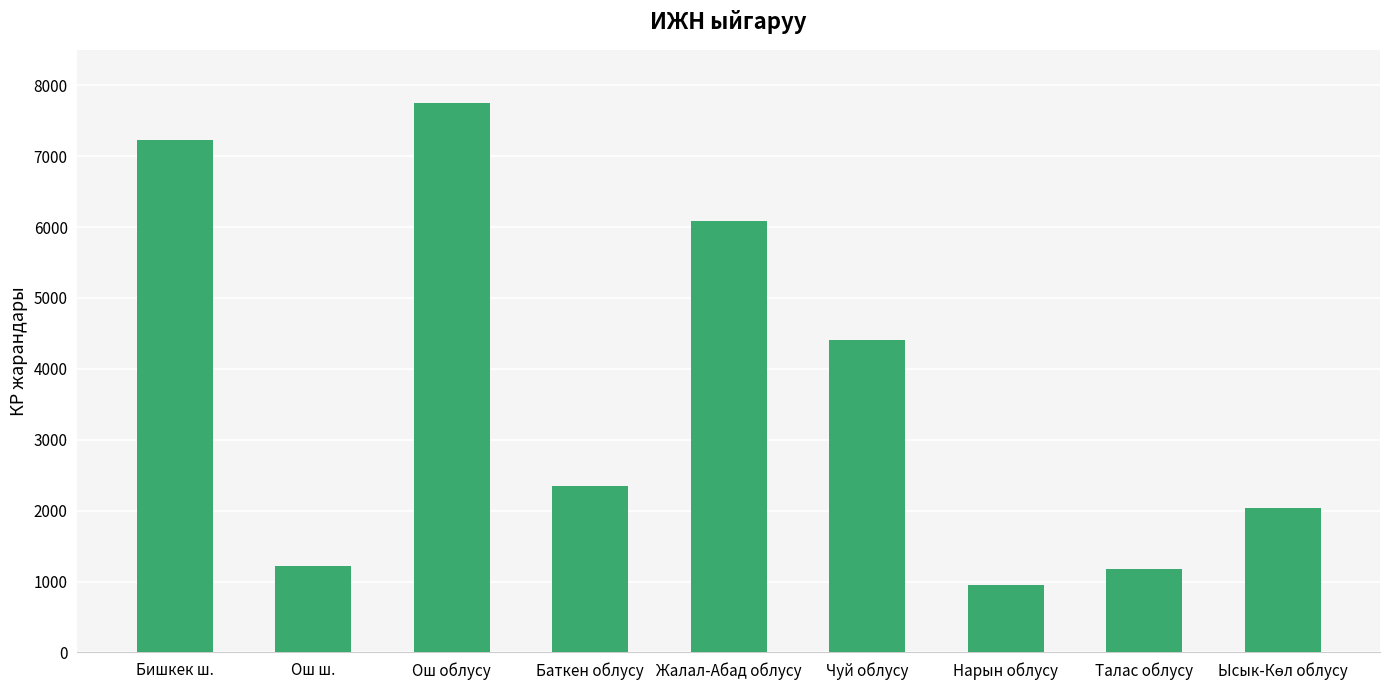

What value does the data have at Жалал-Абад облусу?

6090